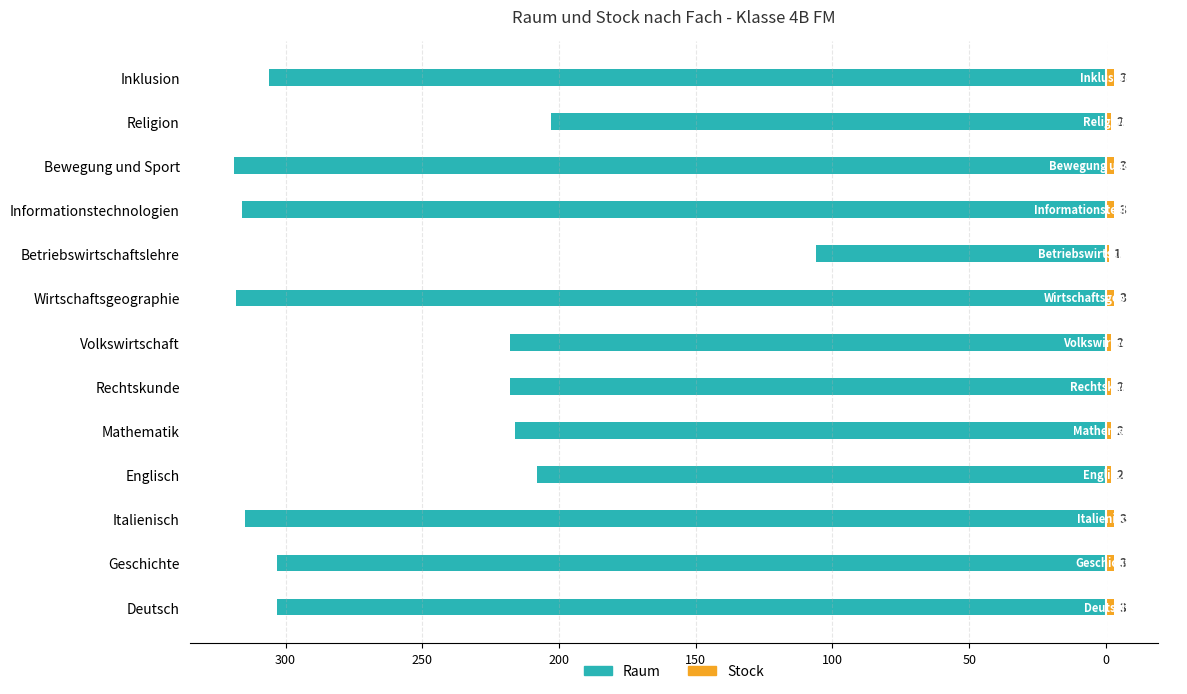

How many data points in Stock are less than 3?

6